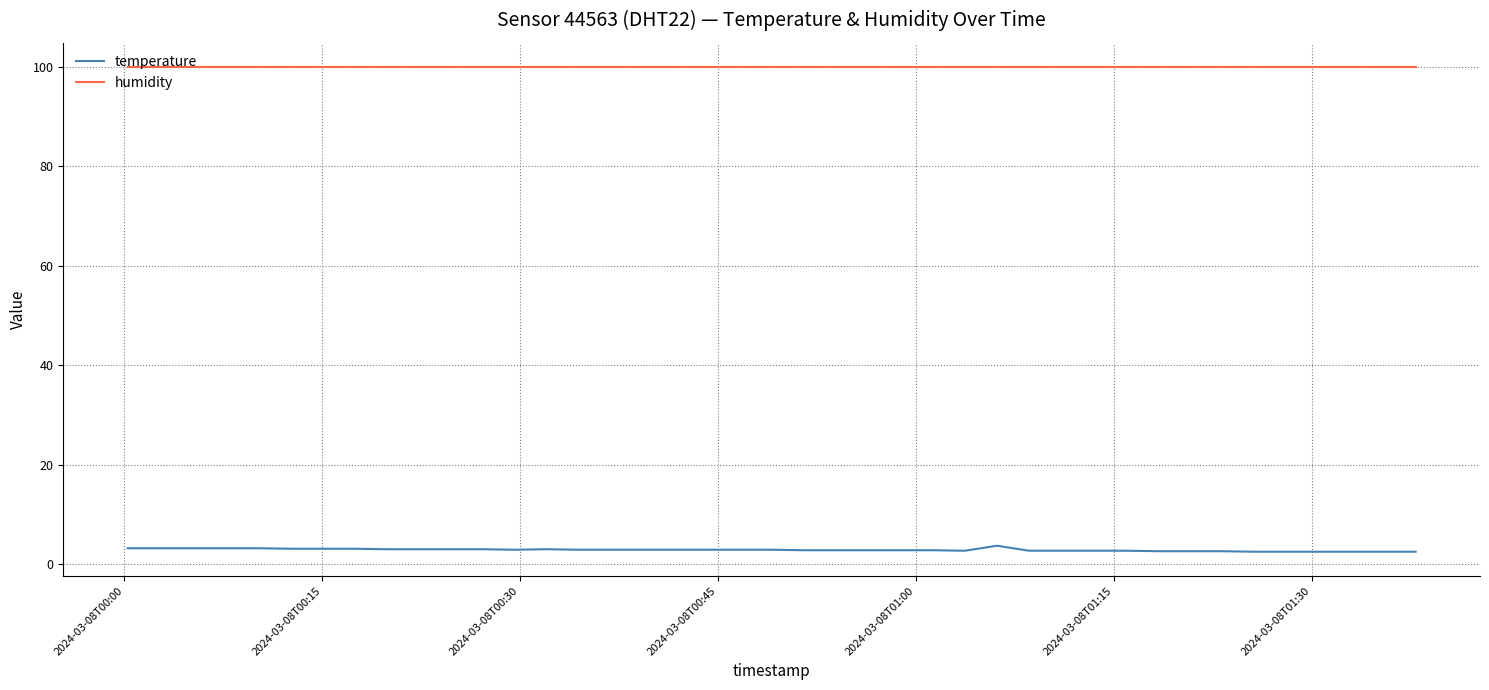

What is the difference between the maximum and second lowest values in the temperature series?

1.2